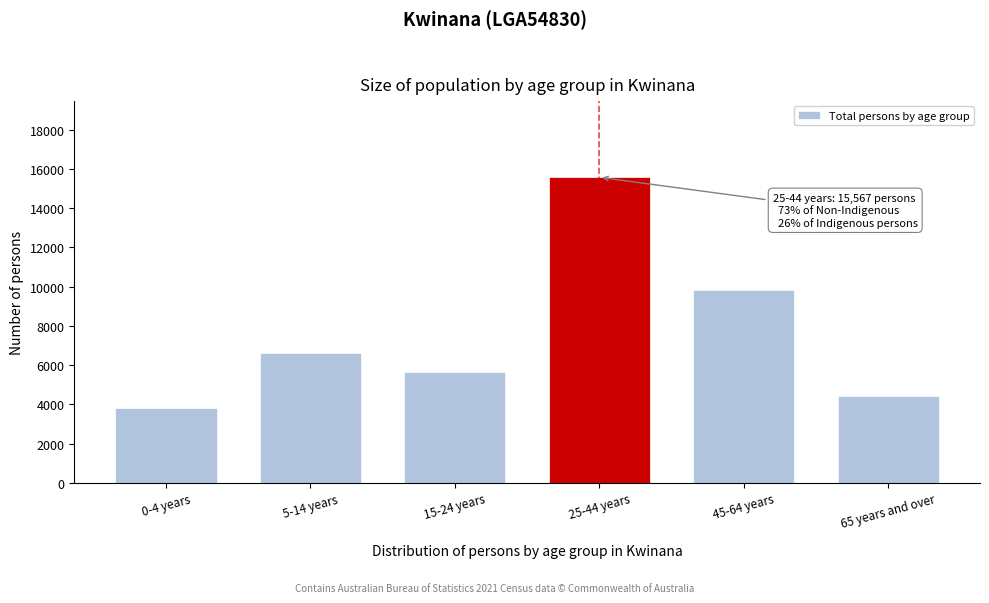

Reading right to left, list all the values displayed in this chart.

65 years and over=4445	45-64 years=9801	25-44 years=15567	15-24 years=5642	5-14 years=6600	0-4 years=3809